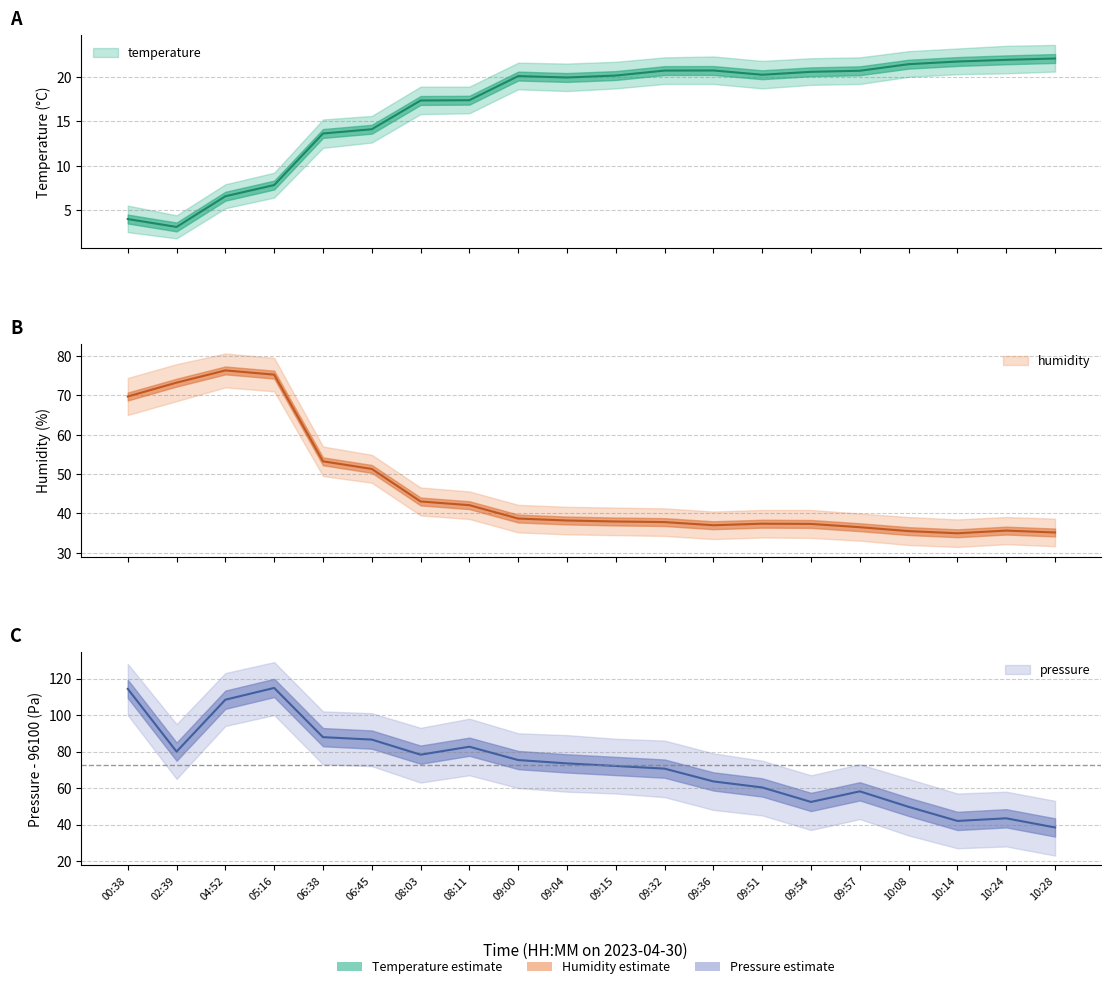

True or false: humidity and pressure_norm intersect in this chart.

False